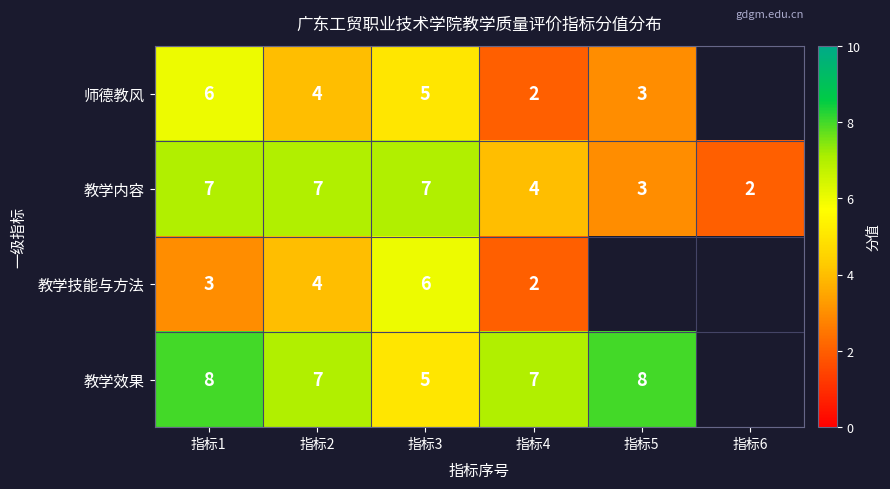

What is the difference between the maximum and minimum values in the 教学内容 series?

5